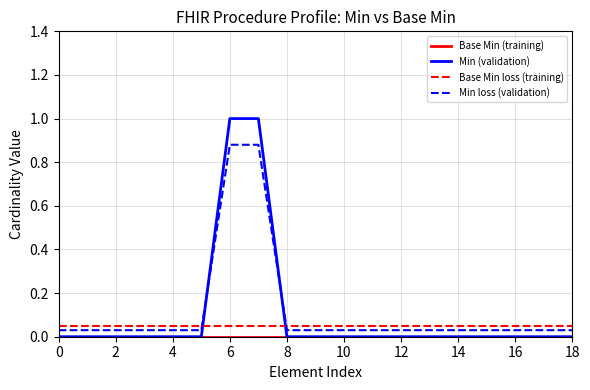

True or false: Base Min loss (training) and Min (validation) intersect in this chart.

True